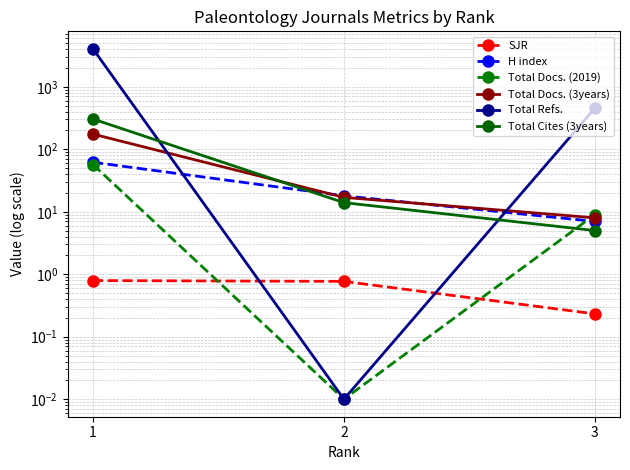

Which label corresponds to the smallest value in the chart?

2